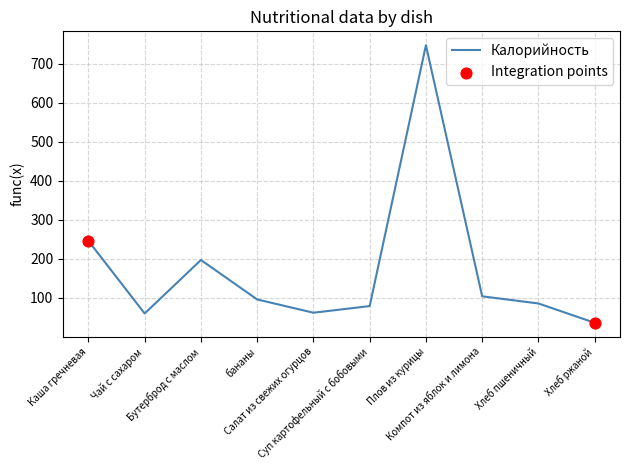

What is the difference between the maximum and minimum values?

710.8